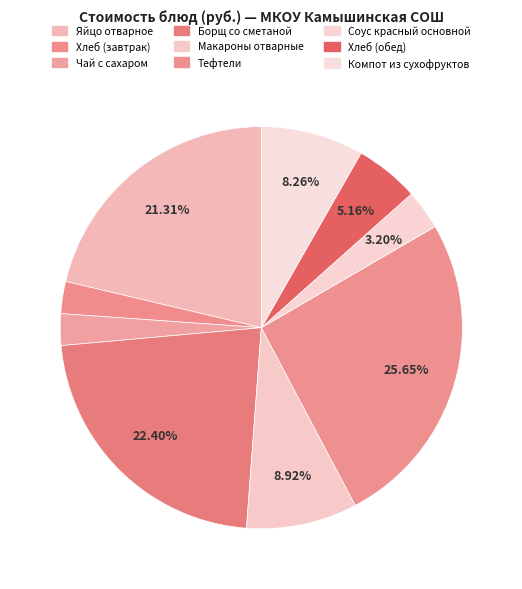

True or false: Соус красный основной accounts for 12% of the total.

False